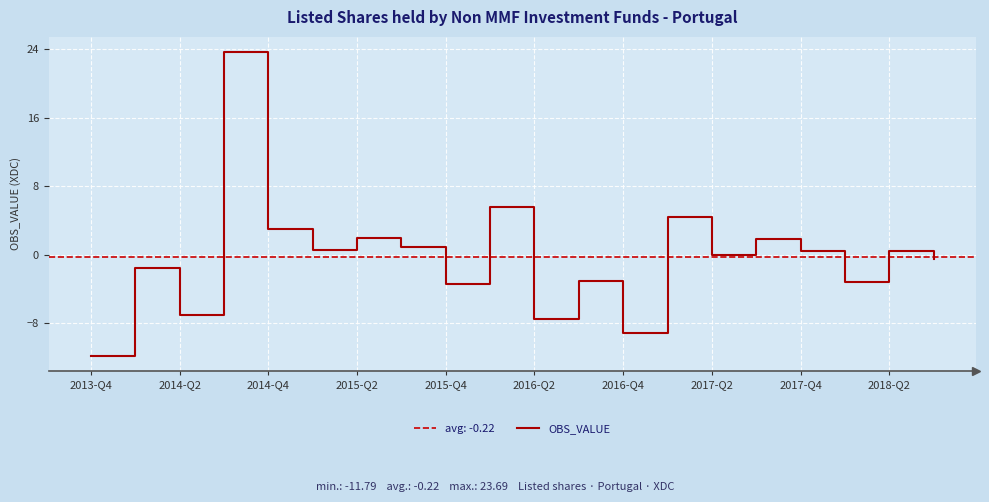

At which category does the chart reach its minimum across all series?

2013-Q4